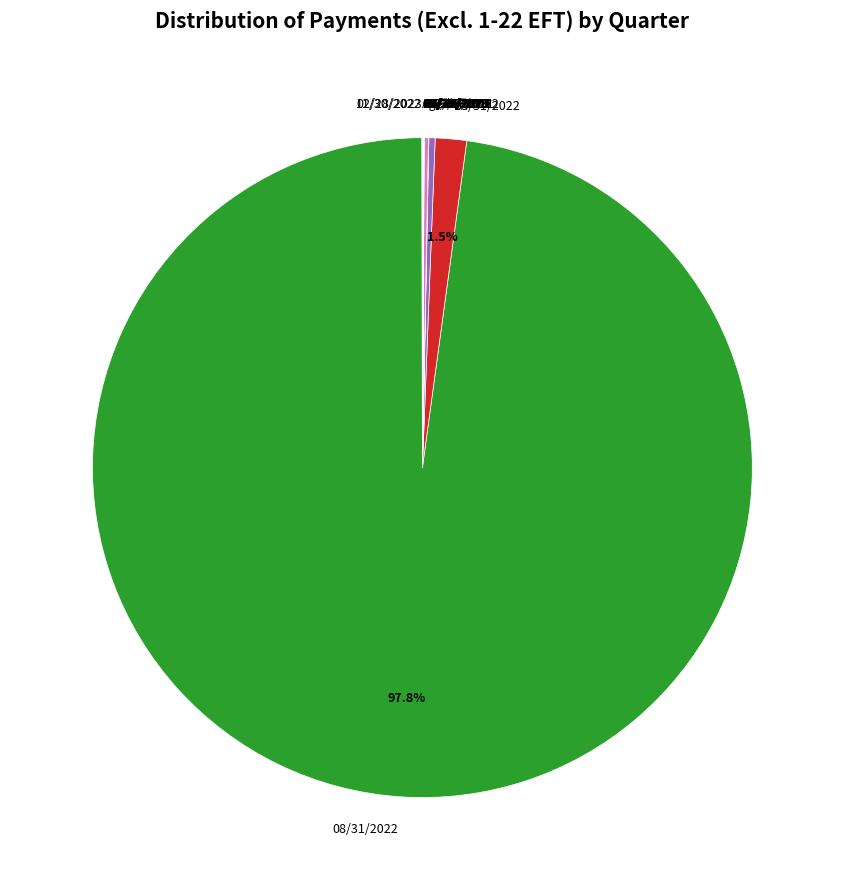

Does any single category account for the majority?

Yes